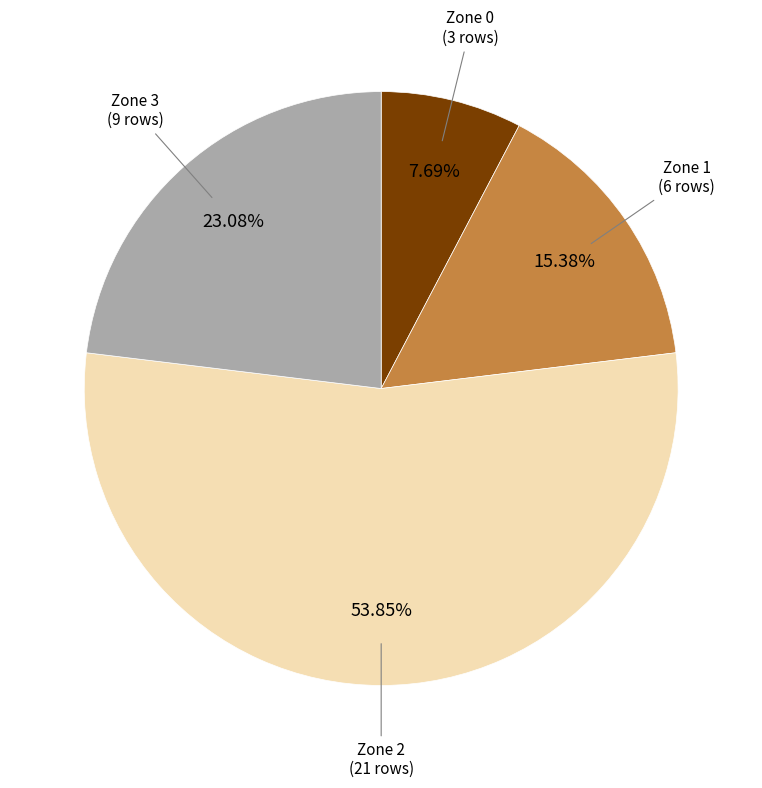

Does any single category account for the majority?

Yes